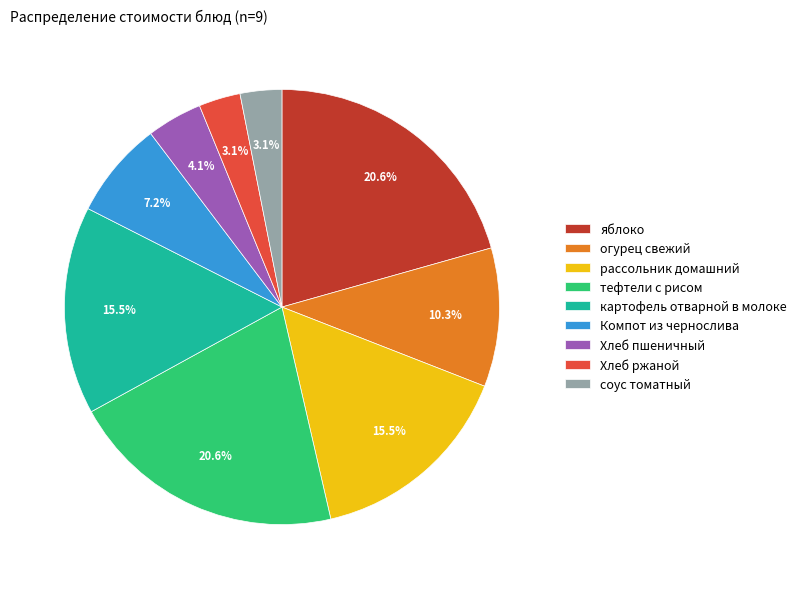

What is the total percentage of картофель отварной в молоке and тефтели с рисом?

36.1%